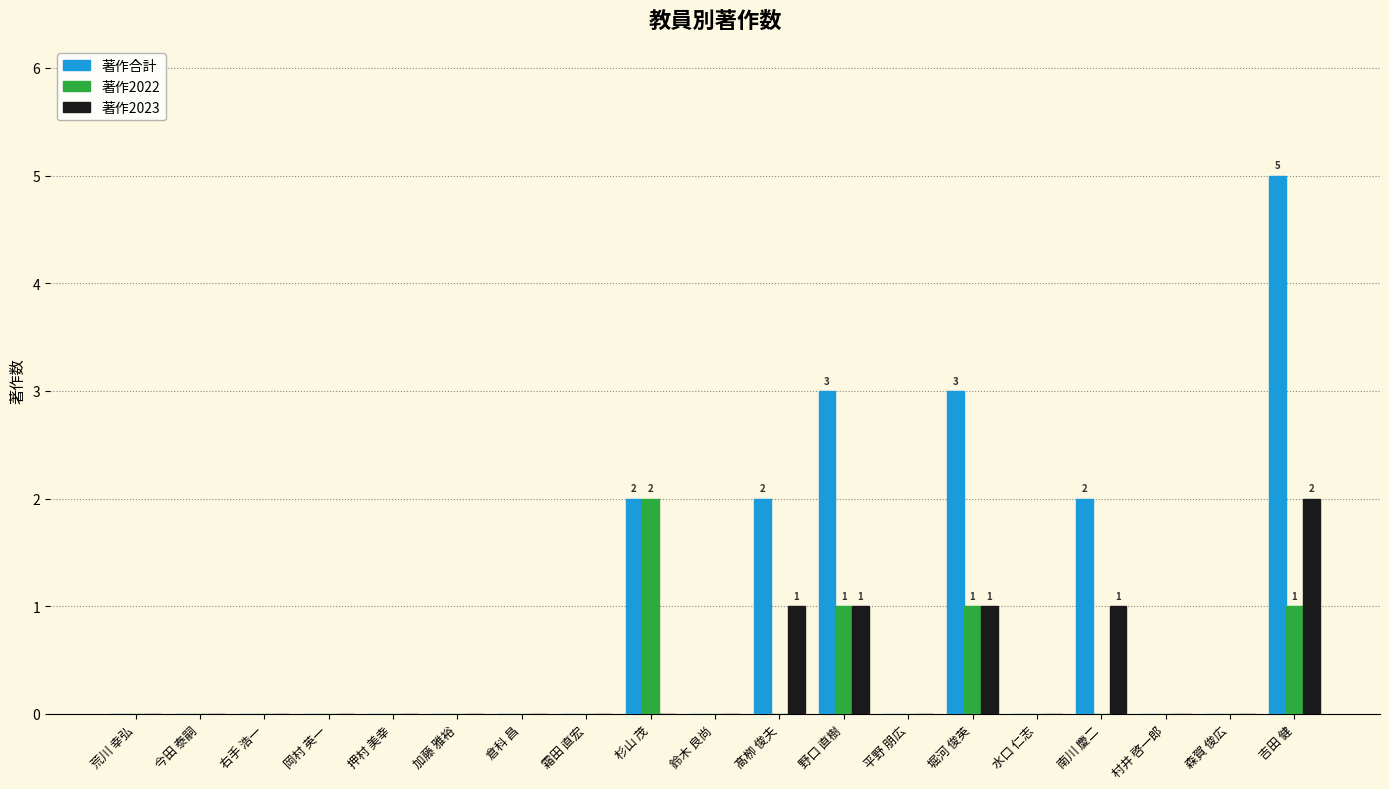

At which category is the sum across all series the highest?

吉田 健